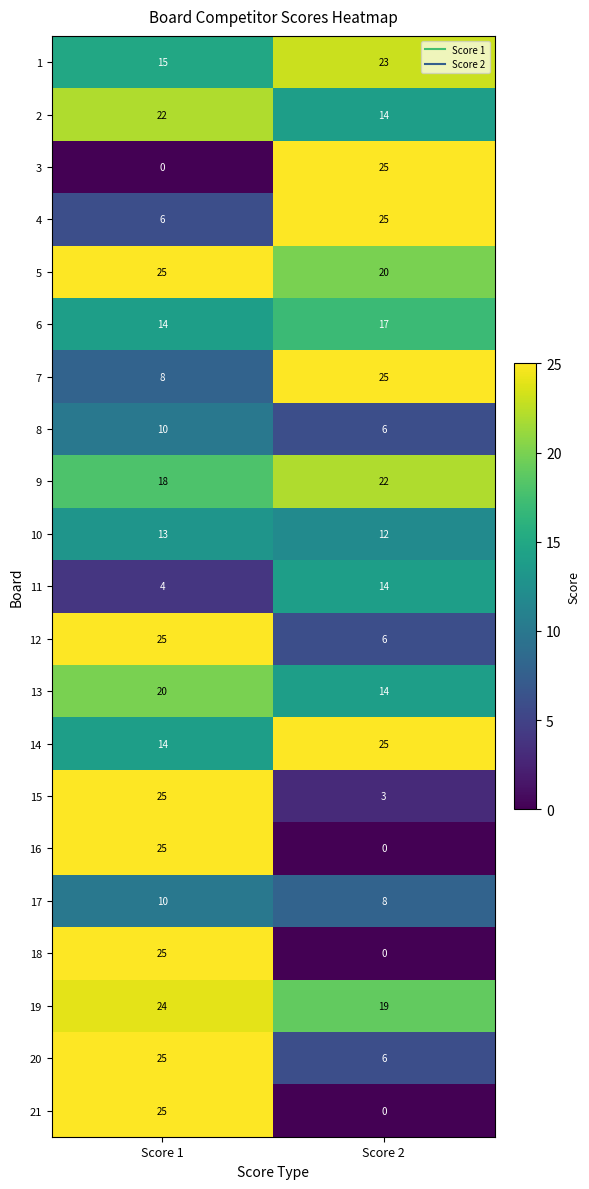

Rank the categories by 13 value from highest to lowest.

Score 1, Score 2